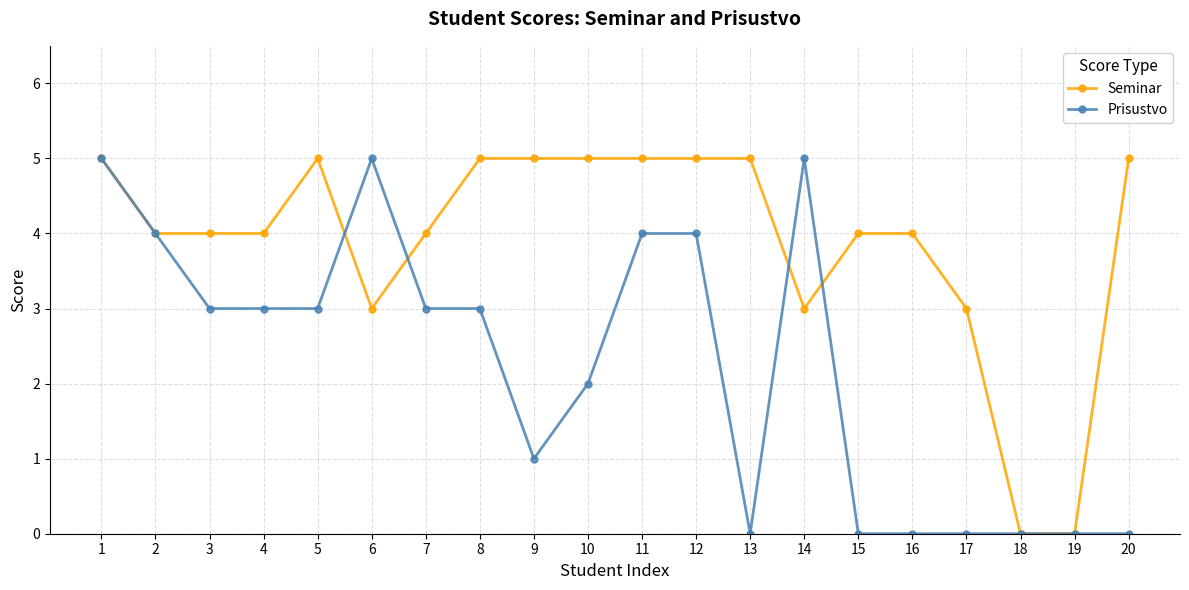

What value does the Seminar series have at 9?

5